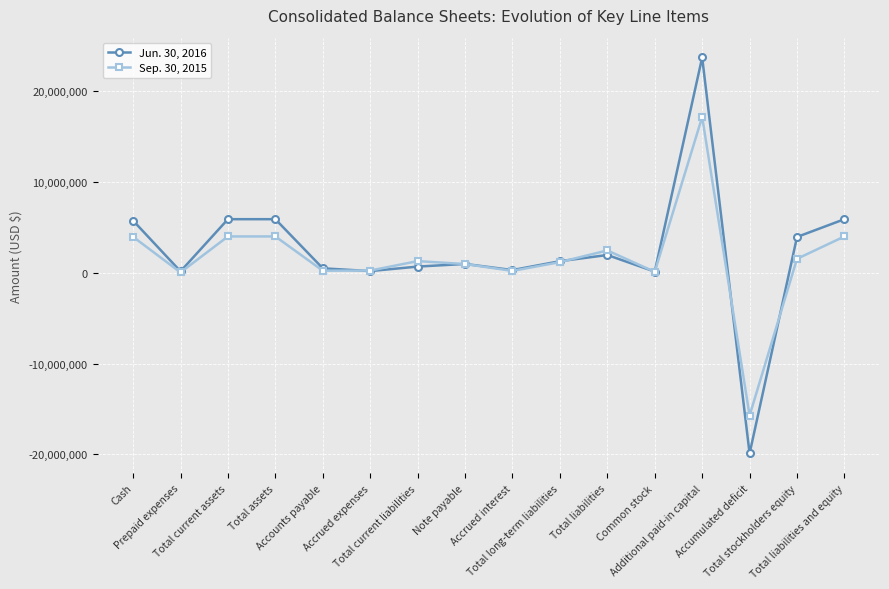

How many data points in Jun. 30, 2016 are less than 1275868?

8